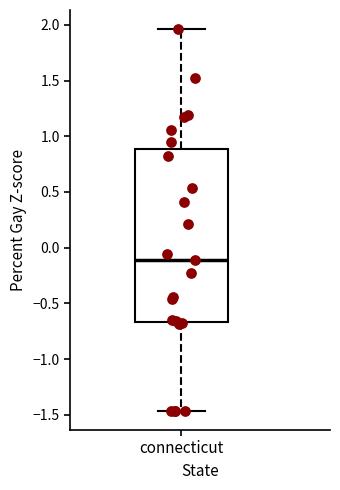

Read this box plot against the y-axis: the position of the median line, the range covered by the box, and the ends of both whiskers. The values are not printed on the chart, so give them approximately, as read against the axis.

median -0.10, box -0.65 to 0.90, whiskers -1.45 to 1.95